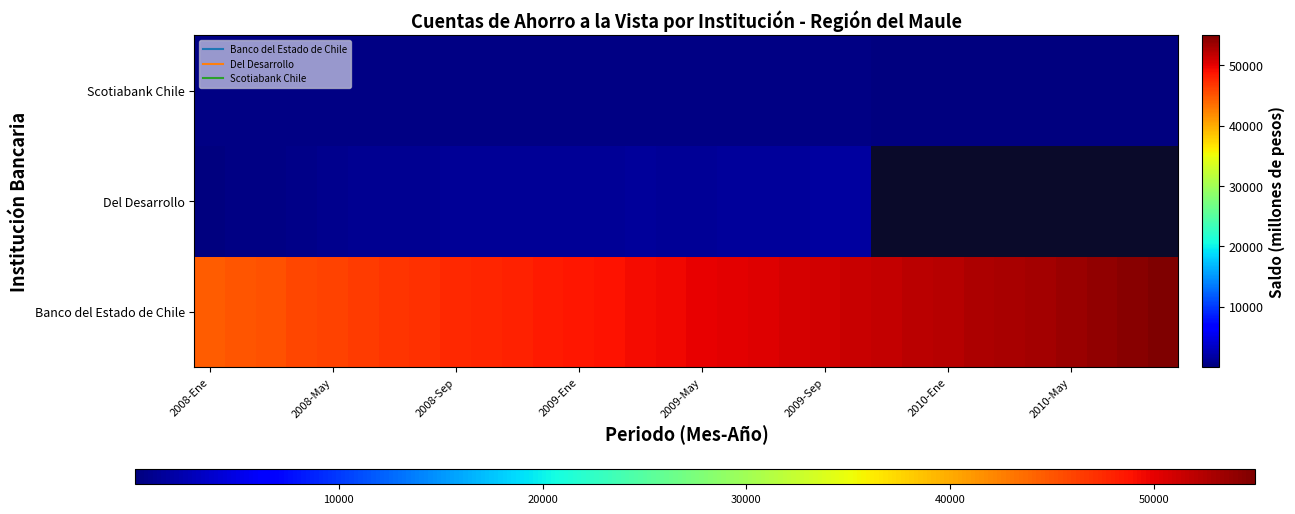

Which series has the largest range (max minus min)?

Banco del Estado de Chile